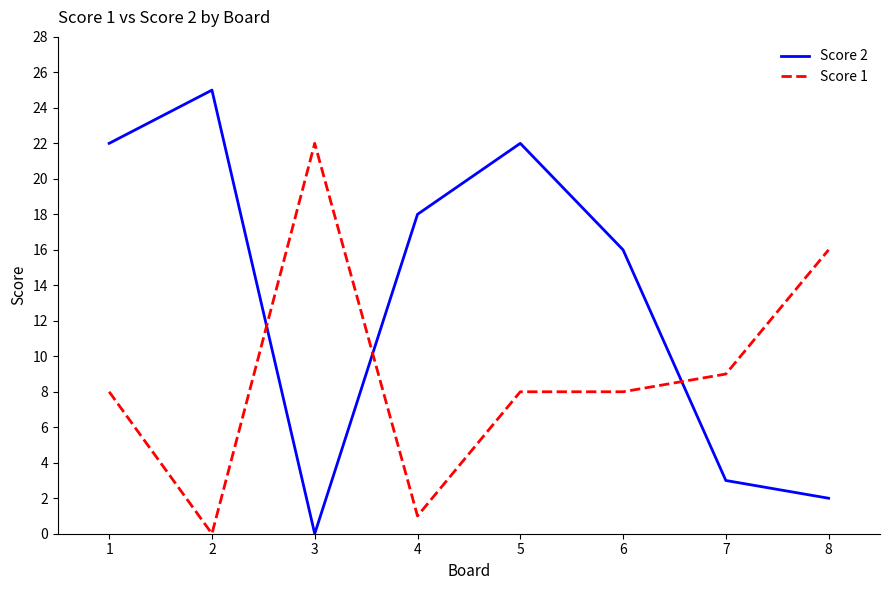

At 8, list the series in order from largest to smallest.

Score 1, Score 2